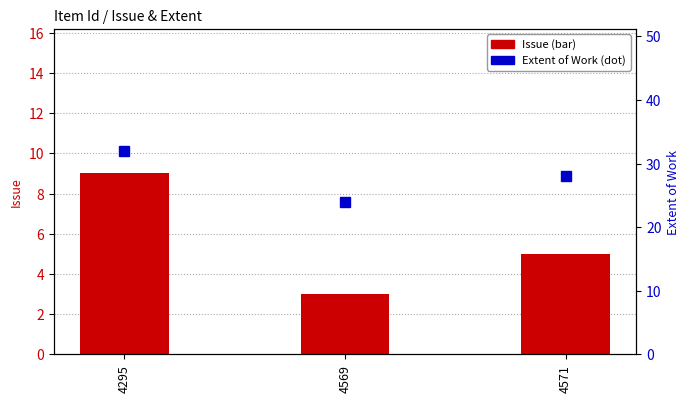

Read the Issue value at 4295.

9